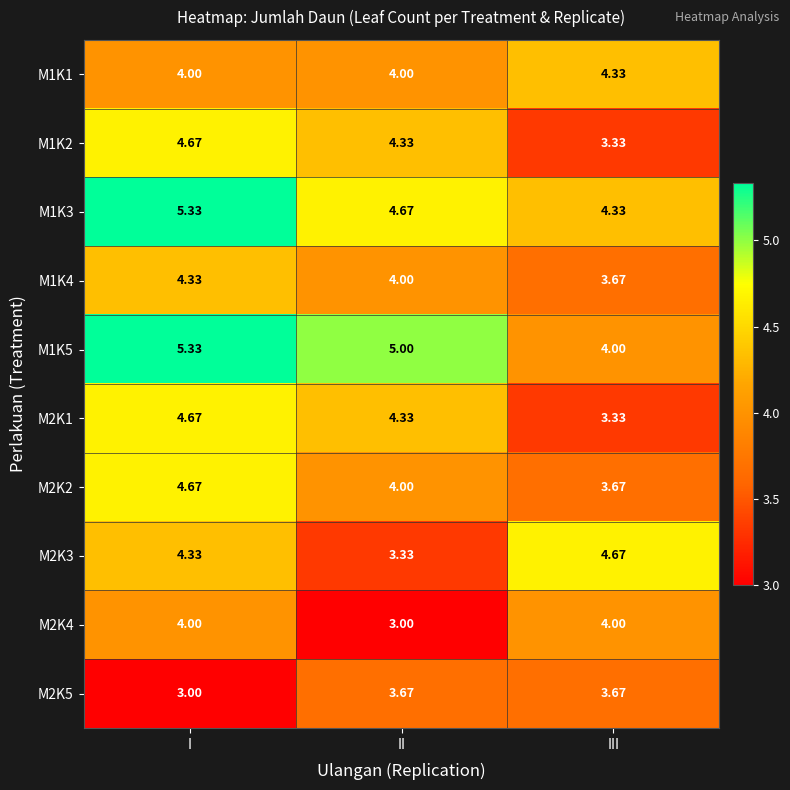

Rank the categories by M1K3 value from highest to lowest.

I, II, III